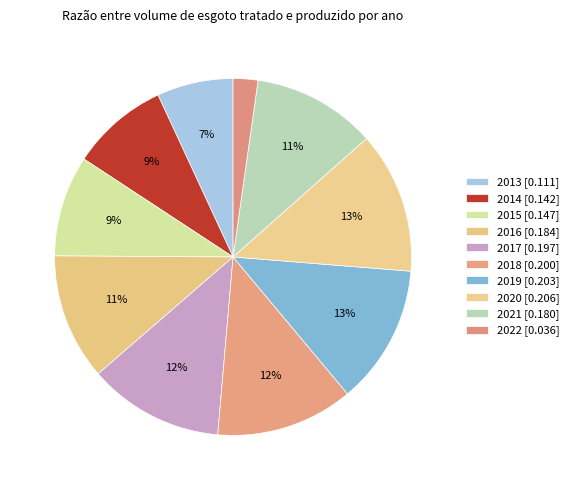

Is there any slice that represents more than half of the pie?

No